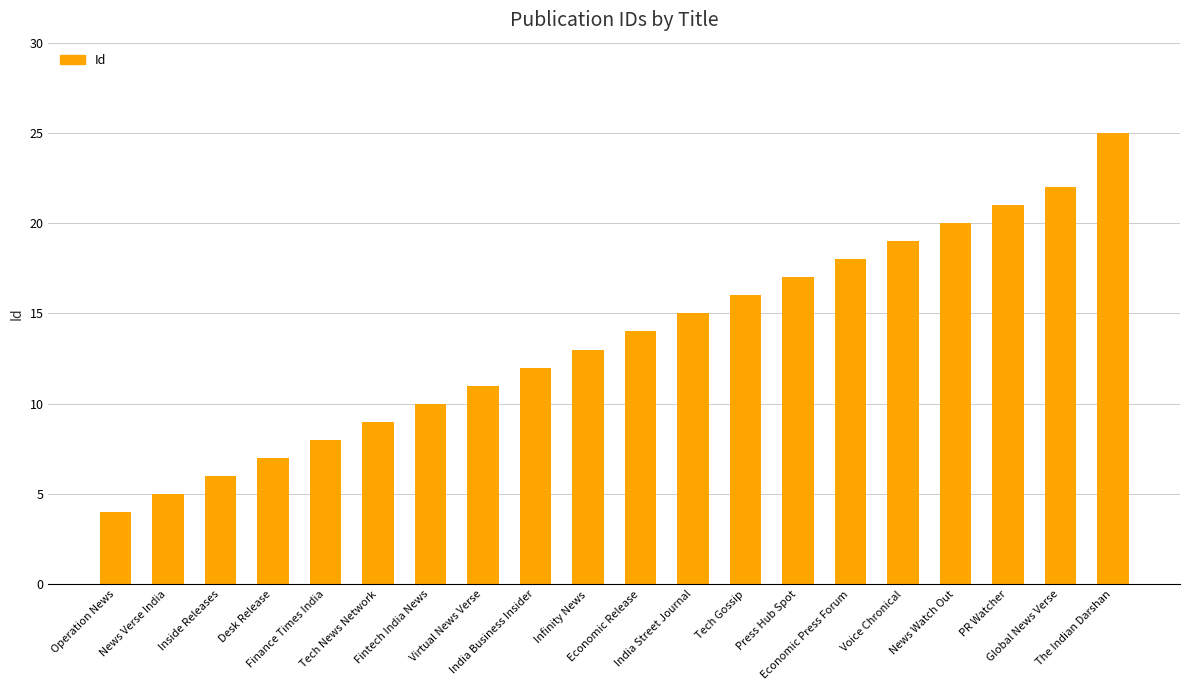

What is the ratio of the value at Infinity News to the value at PR Watcher?

0.6